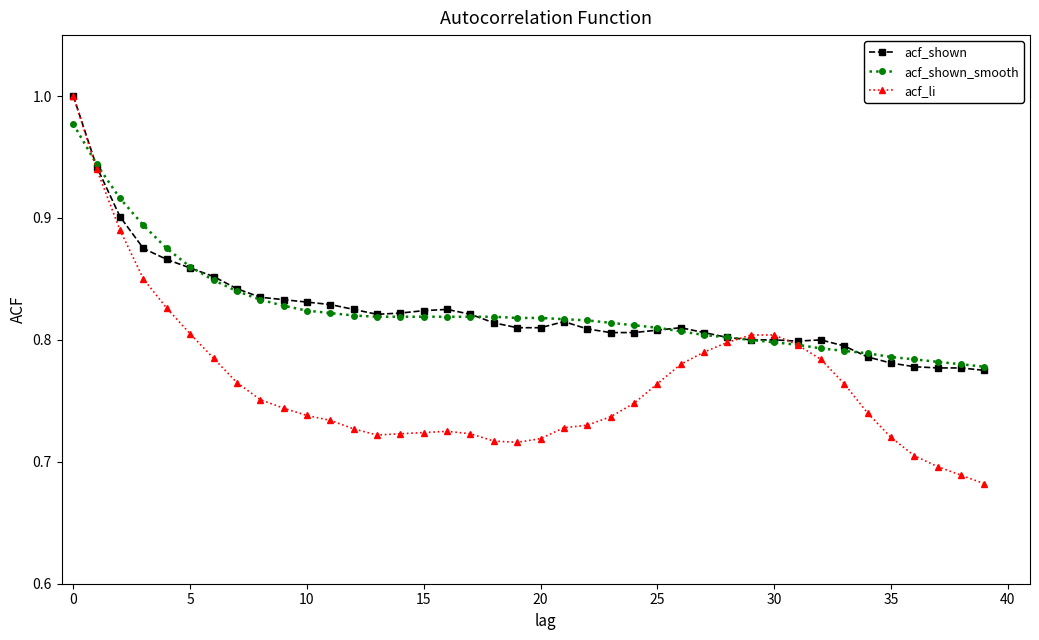

What is the difference between the second highest and second lowest values in the acf_shown_smooth series?

0.2